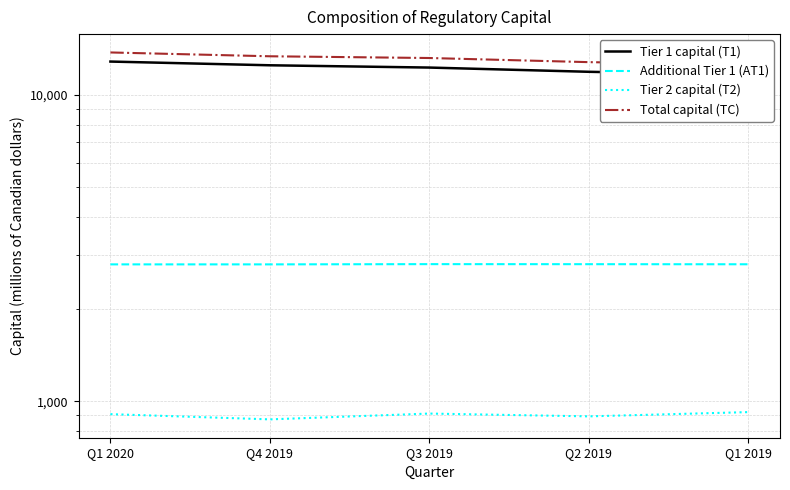

List the labels in order of Total capital (TC) value, largest first.

Q1 2020, Q4 2019, Q3 2019, Q2 2019, Q1 2019